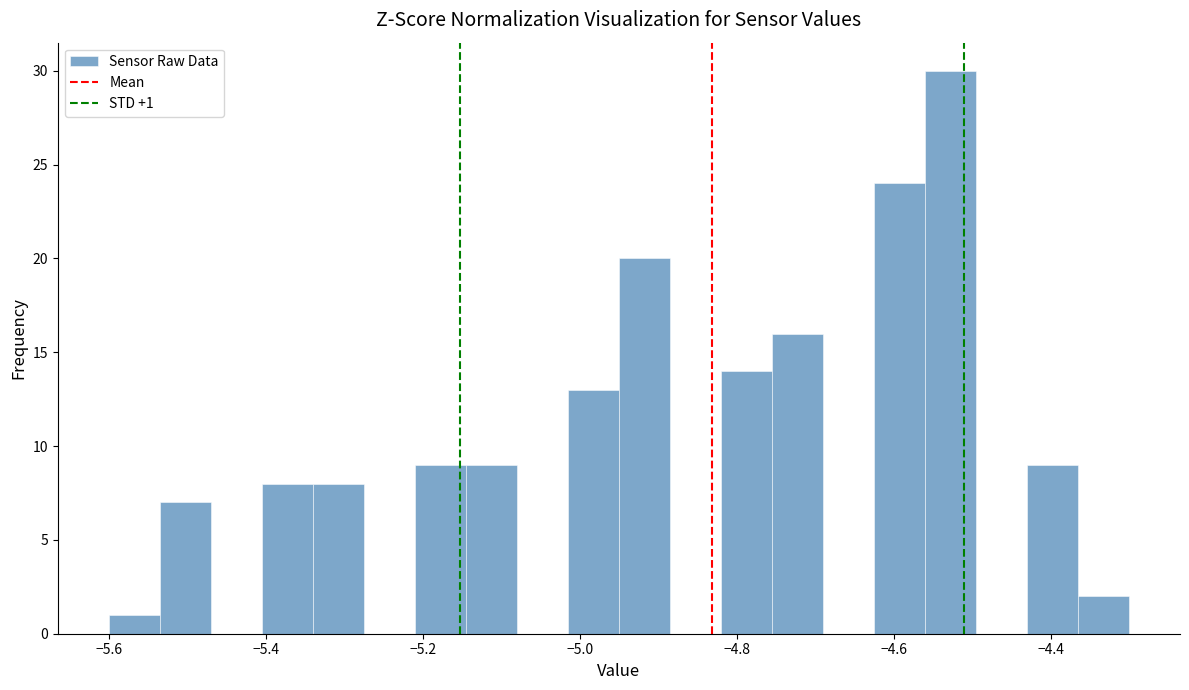

Read against the x-axis, roughly where is the centre of the tallest bar?

-4.52